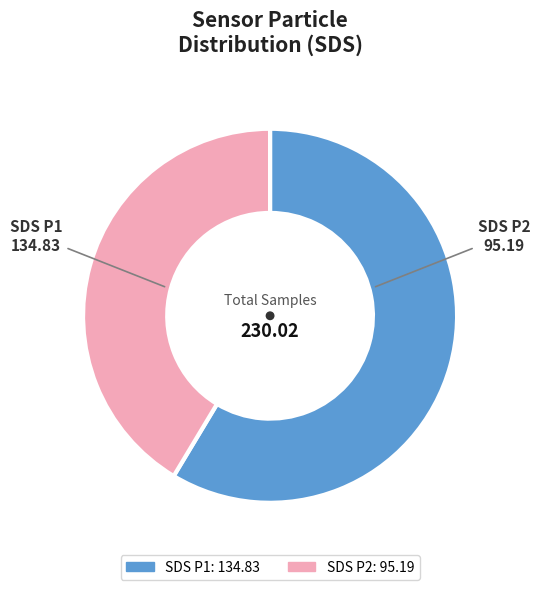

Is there any slice that represents more than half of the pie?

Yes